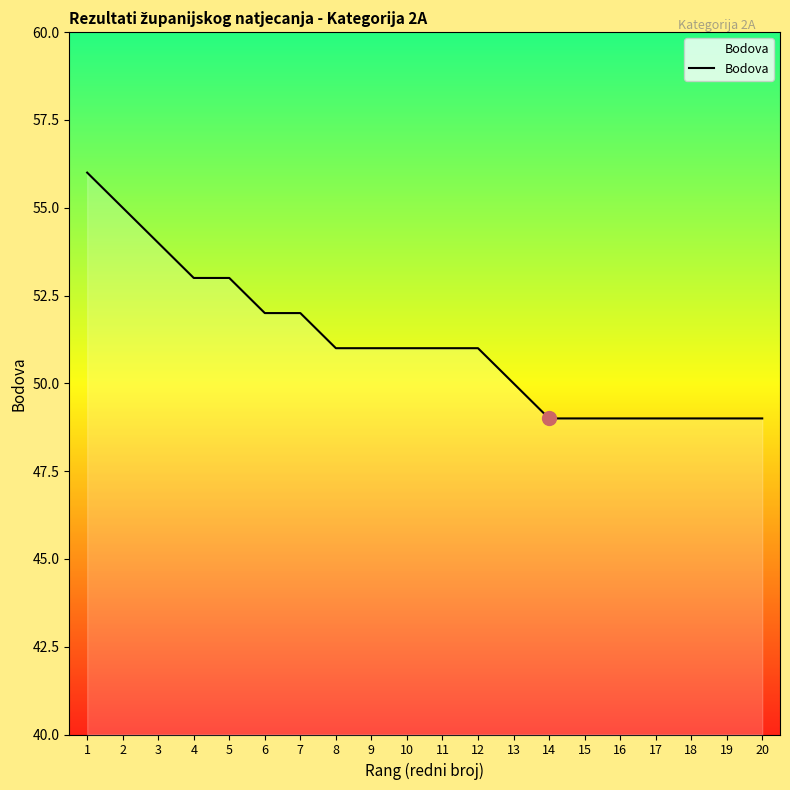

What is the smallest value displayed?

49